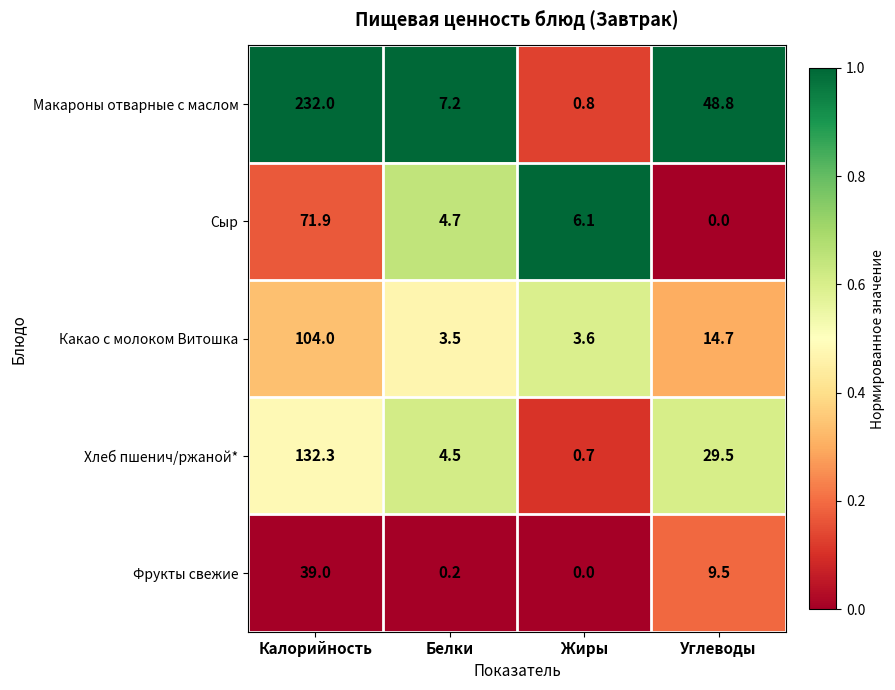

Is it true that Макароны отварные с маслом equals 28.2 at Углеводы?

False